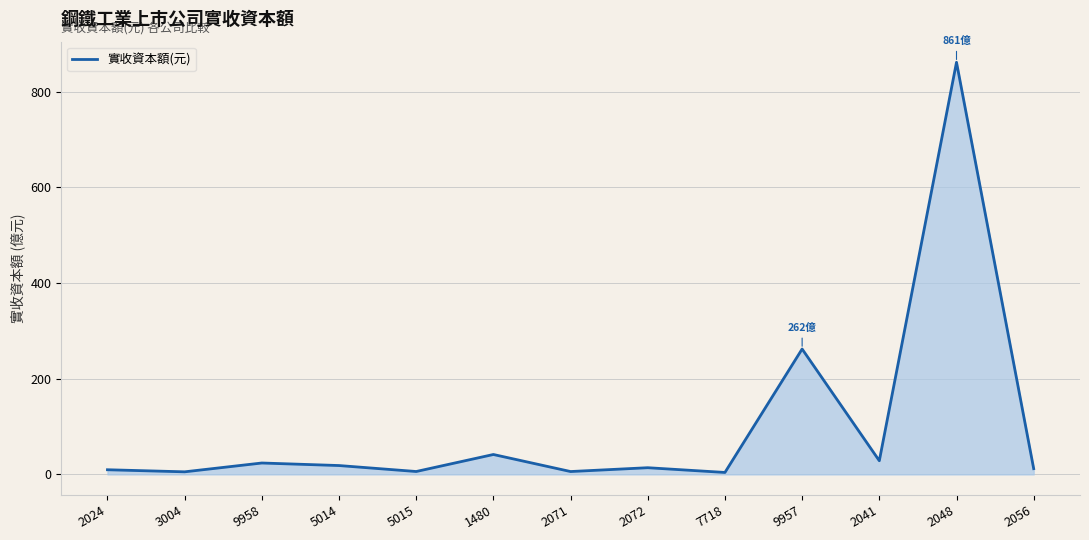

At which category does the chart reach its peak across all series?

2048